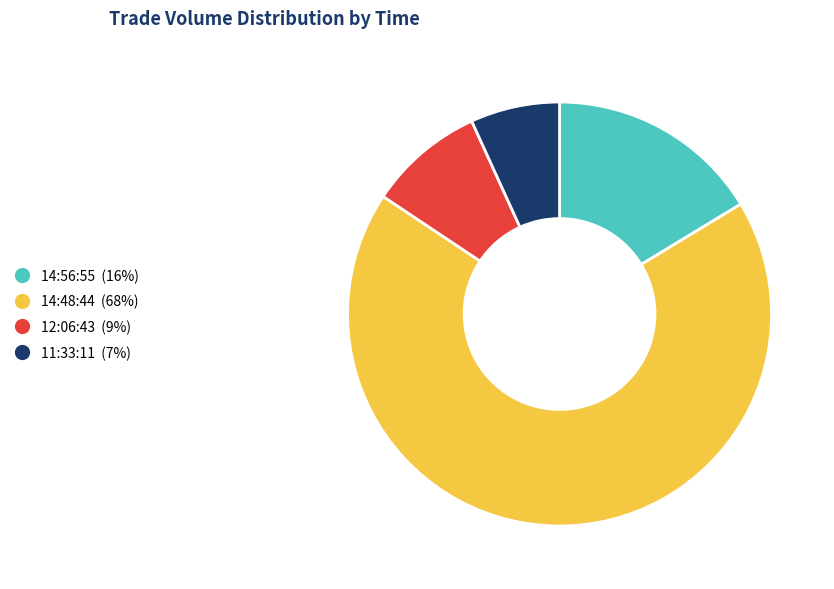

How many slices are in this pie chart?

4